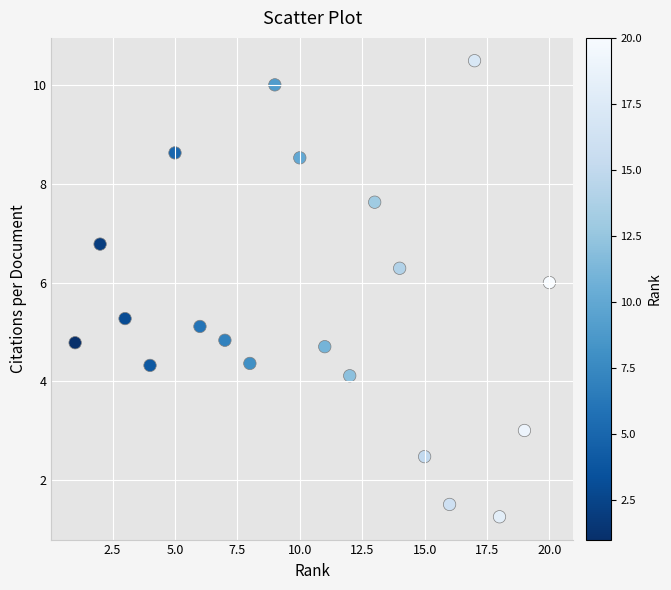

What is the range of X values (max minus min)?

19.0